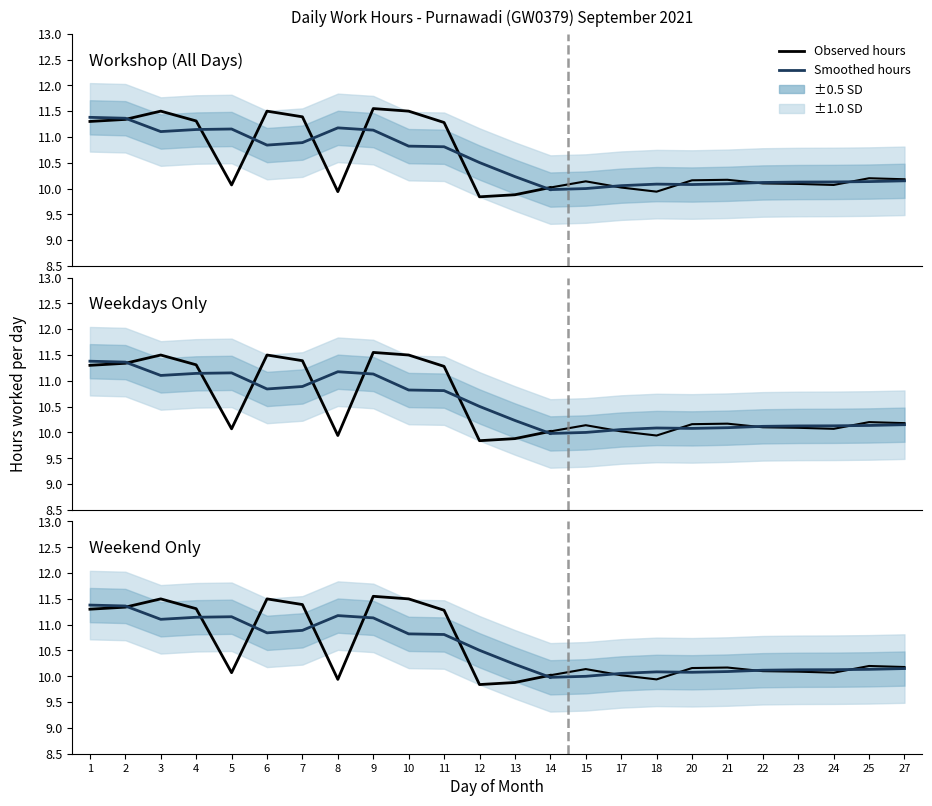

What is the sum of the Observed hours values at 14 and 12?

19.9